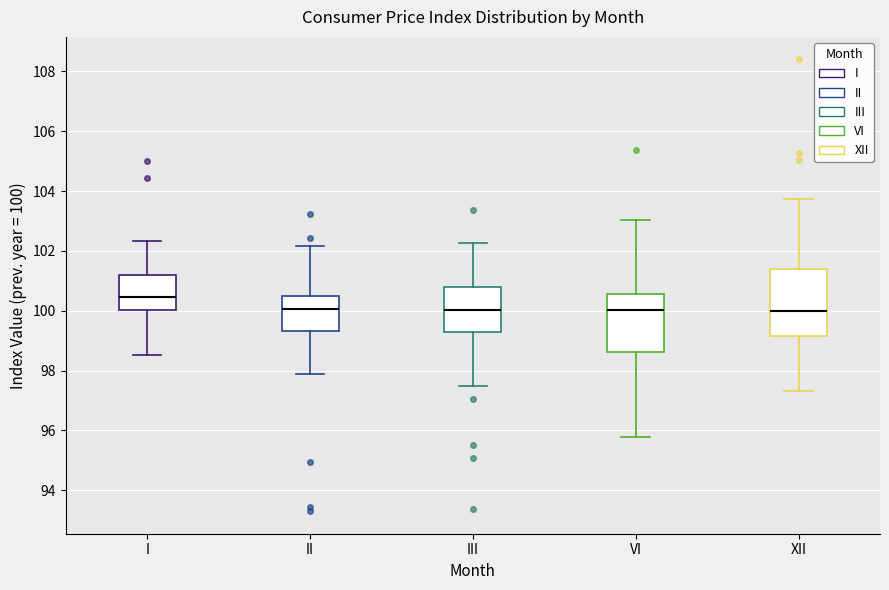

Reading left to right, transcribe this box plot: for each box, give where its median line is, the range the box spans, and where its two whiskers end, as read against the y-axis. The values are not printed on the chart, so give them approximately, as read against the axis.

I: median 100.4, box 100.0 to 101.2, whiskers 98.6 to 102.4
II: median 100.0, box 99.4 to 100.4, whiskers 97.8 to 102.2
III: median 100.0, box 99.4 to 100.8, whiskers 97.4 to 102.2
VI: median 100.0, box 98.6 to 100.6, whiskers 95.8 to 103.0
XII: median 100.0, box 99.2 to 101.4, whiskers 97.4 to 103.8